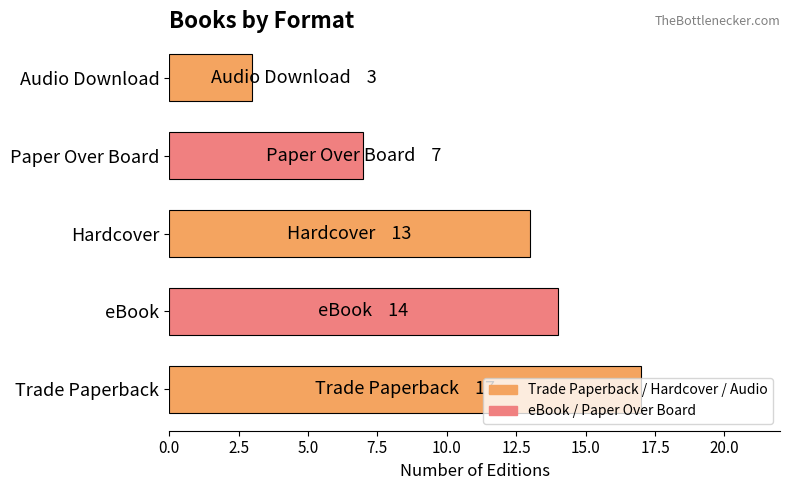

Which category has the lowest value across all series?

Audio Download